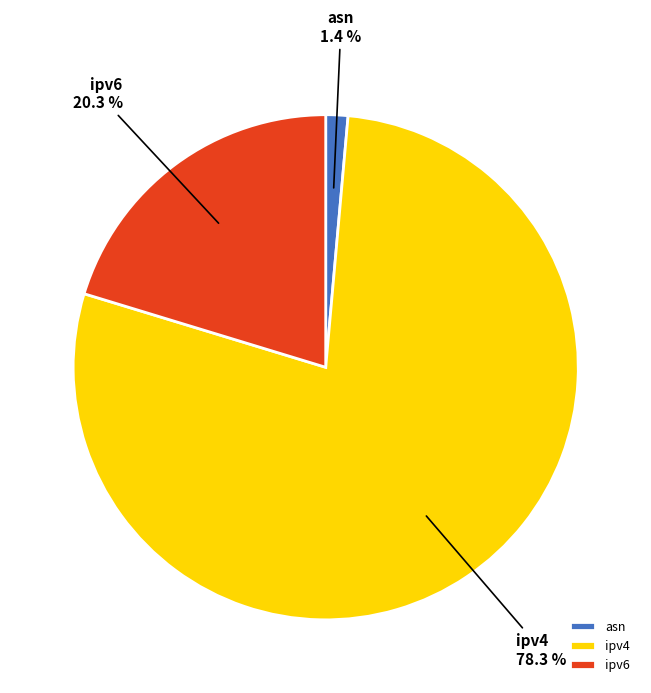

Between ipv6 and ipv4, which is larger?

ipv4